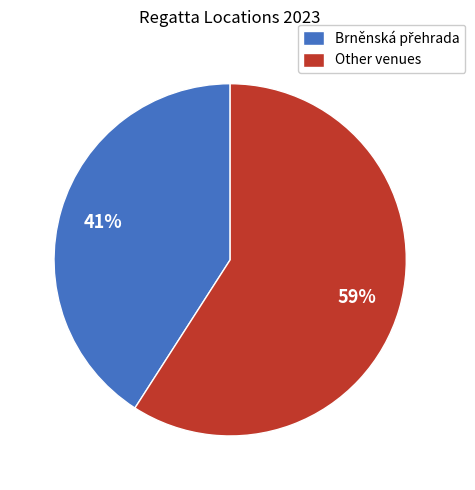

True or false: Other venues accounts for 59% of the total.

True